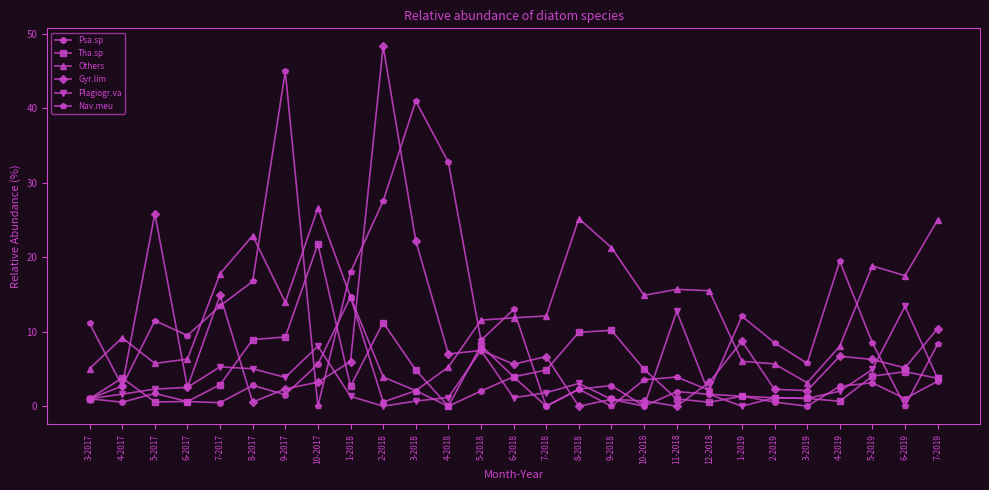

Is it true that Tha.sp equals 5.7 at 8-2018?

False